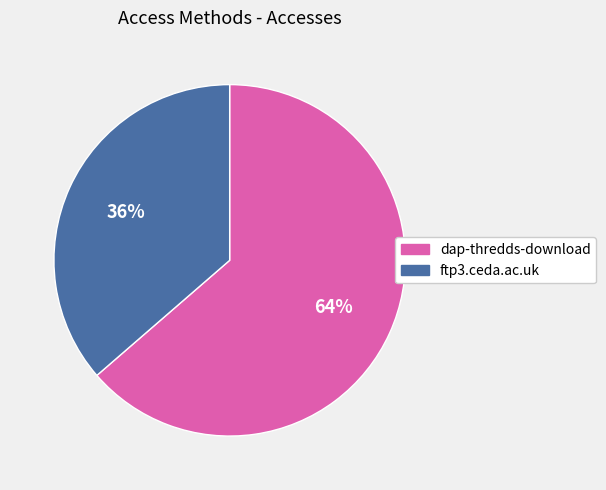

Which category accounts for the majority?

dap-thredds-download